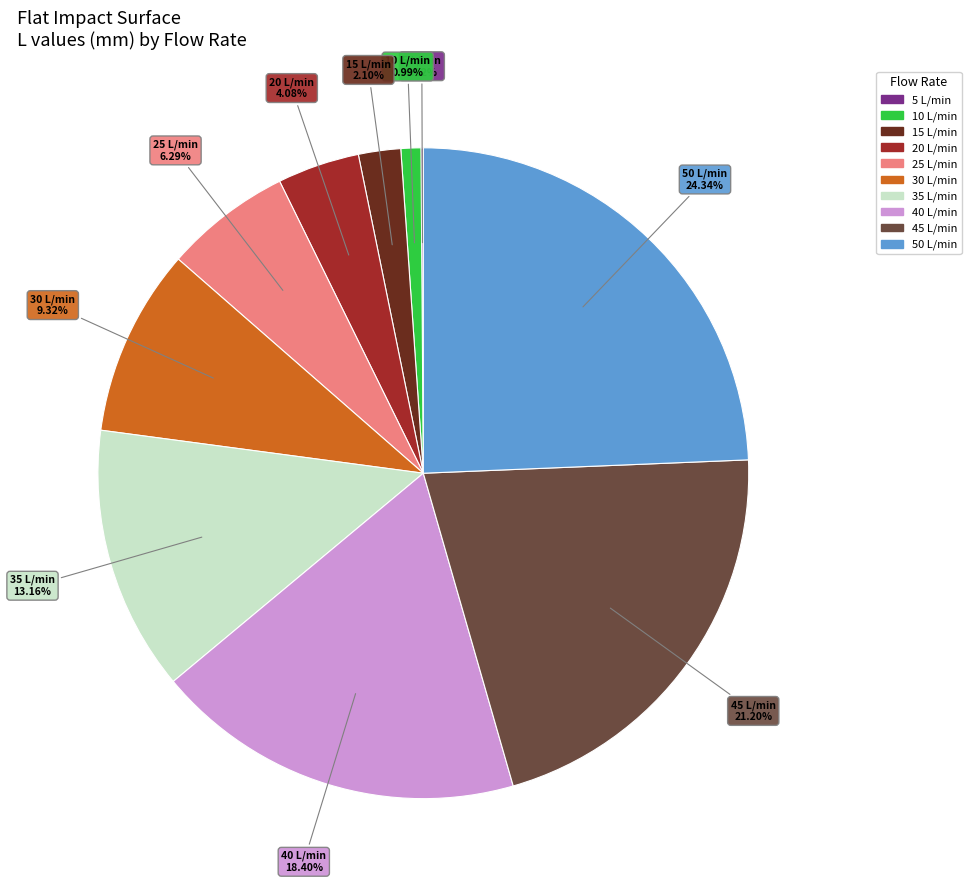

Which slice is the largest?

50 L/min